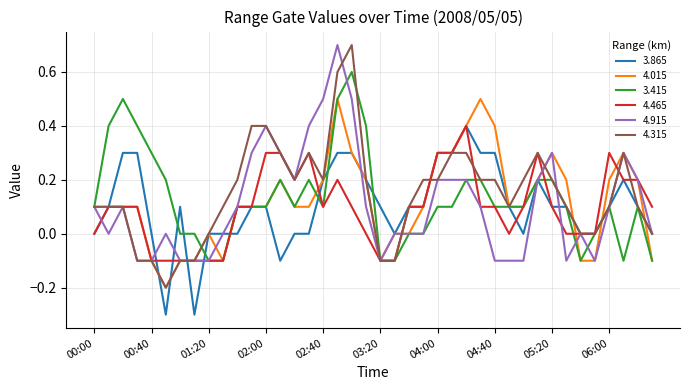

Which series has the widest spread of values?

4.315